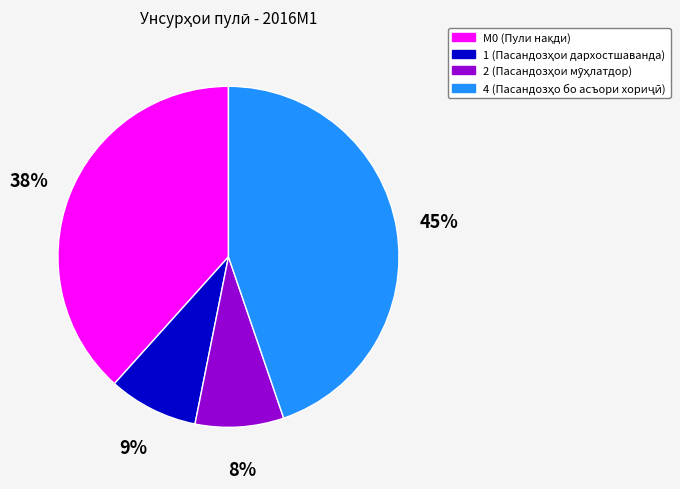

Count the number of slices in the pie.

4